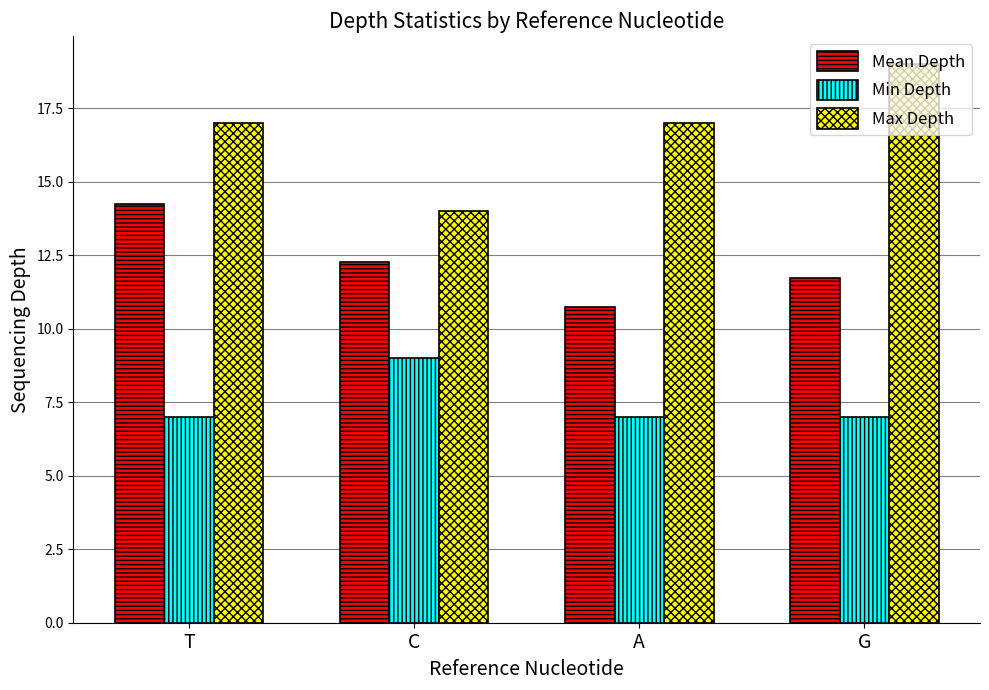

What is the sum of all Mean Depth values?

49.0